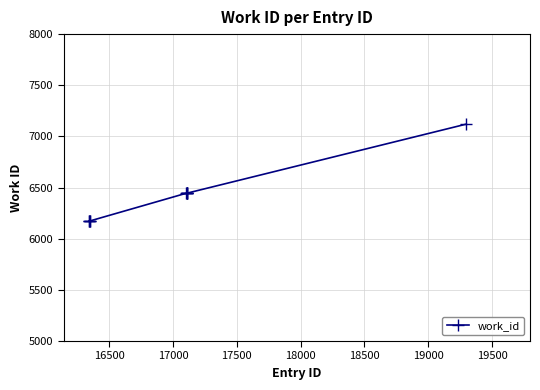

How many series are shown in this chart?

1